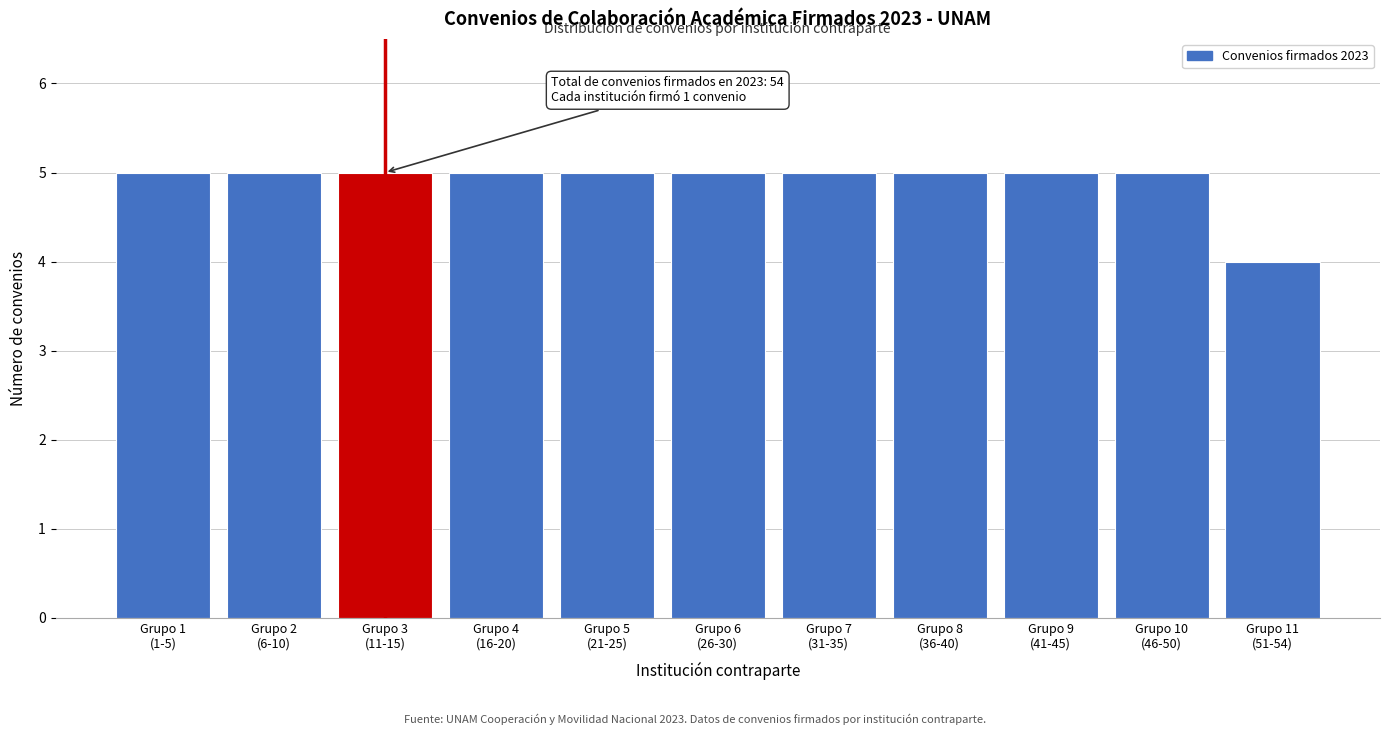

Reading left to right, list all the values displayed in this chart.

5	5	5	5	5	5	5	5	5	5	4